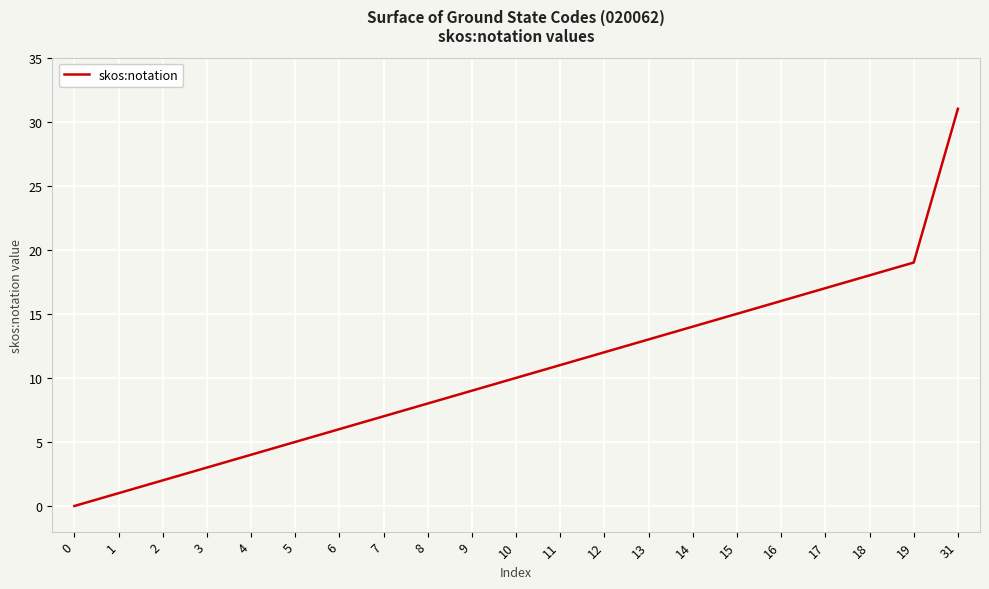

Is it true that the value at 31 is 31?

True